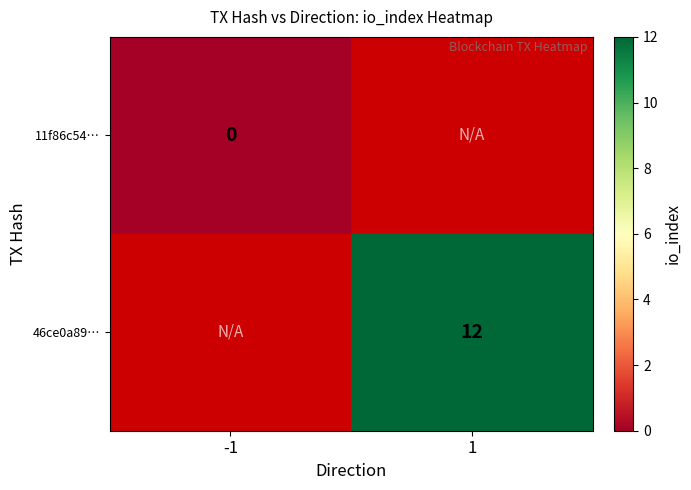

The 46ce0a89… series shows 19.7 at 1. True or false?

False